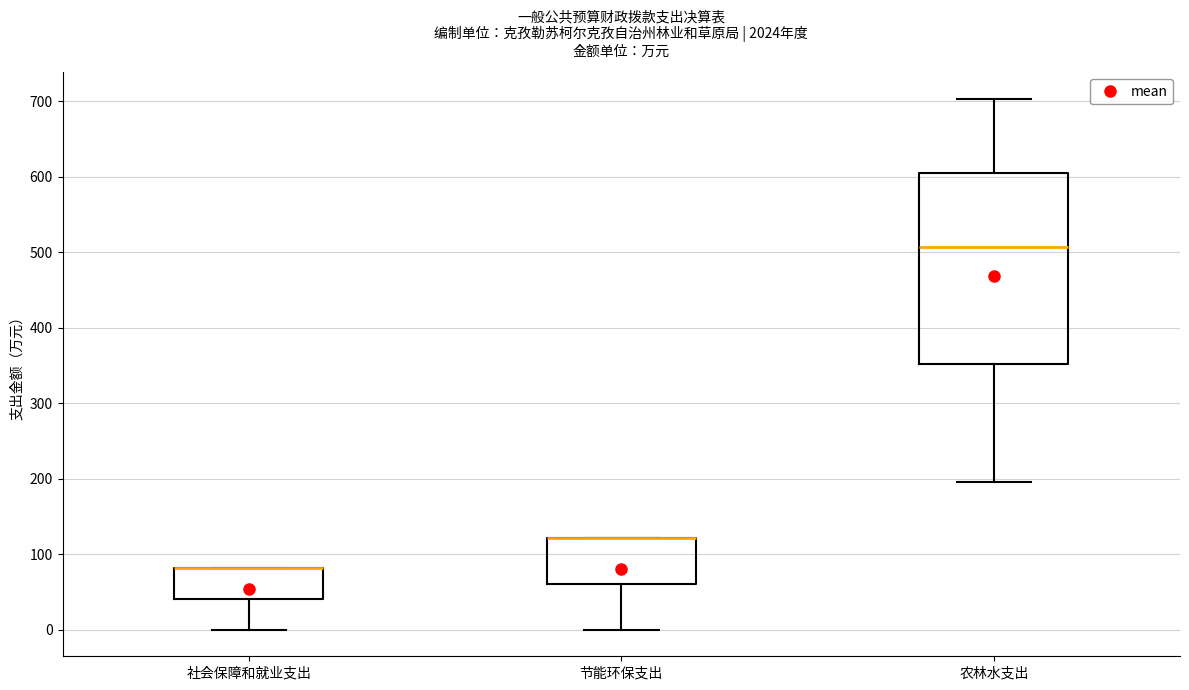

Which box is the tallest, from its lower edge to its upper edge?

农林水支出